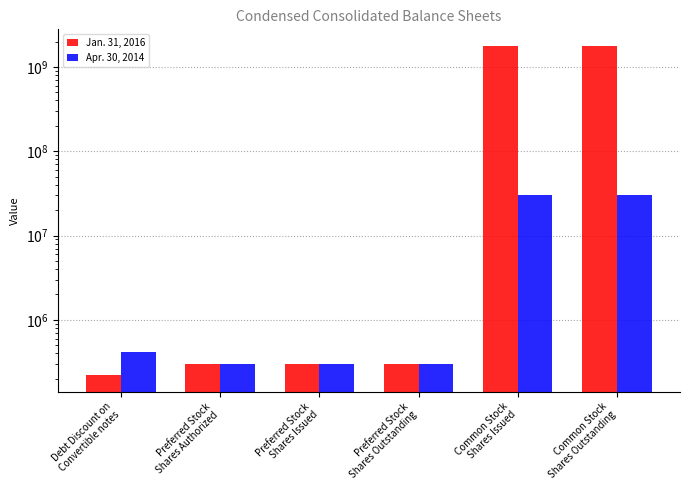

Rank the series by their maximum value, from lowest to highest.

Apr. 30, 2014, Jan. 31, 2016